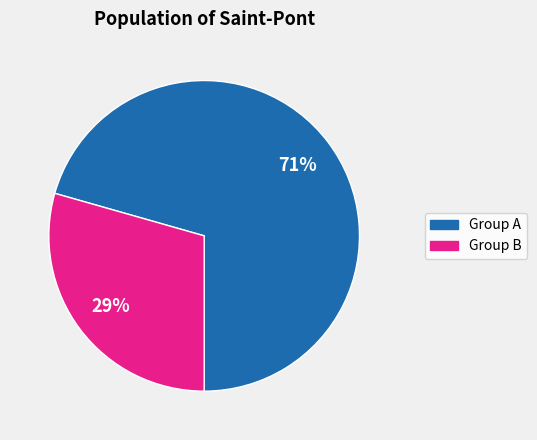

Does any single category account for the majority?

Yes